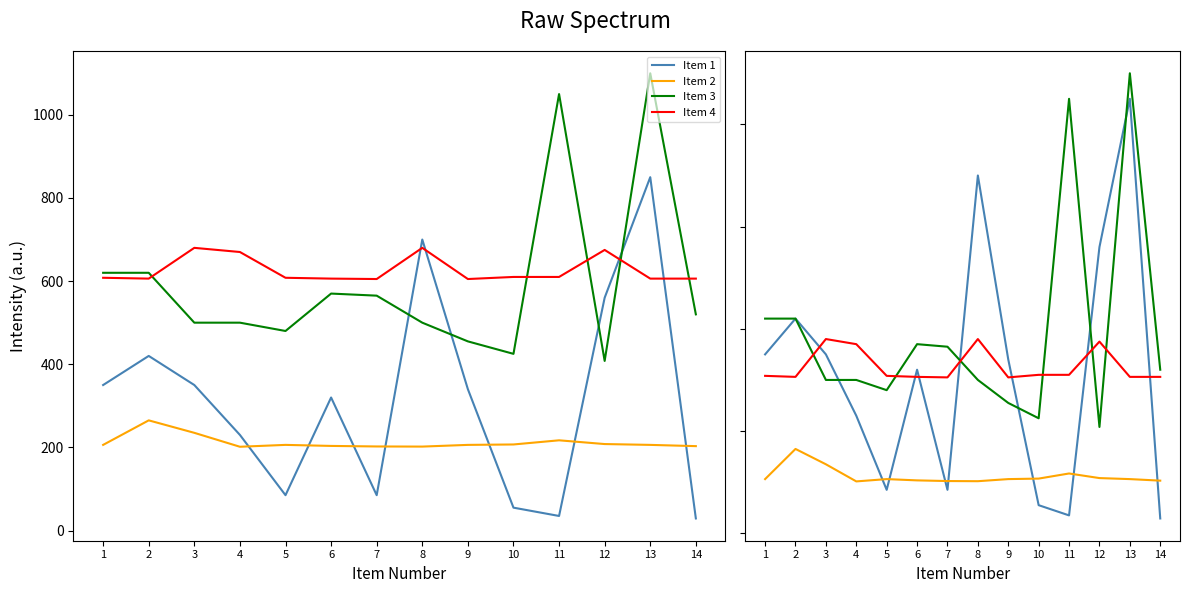

How many interior local peaks does the Item 3 series have?

3